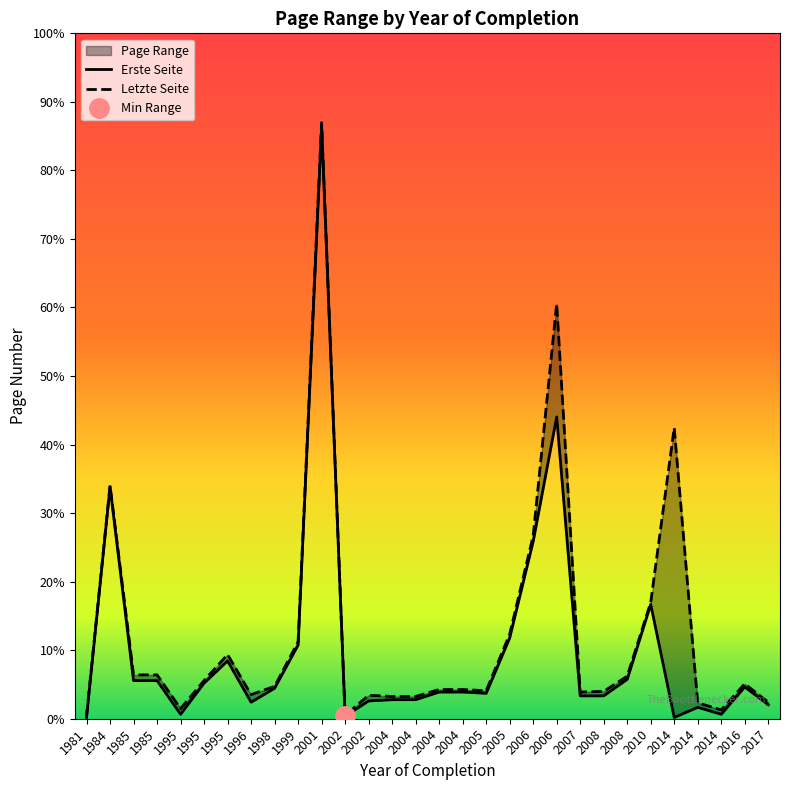

The value of Letzte Seite at 1985 is 44. True or false?

False